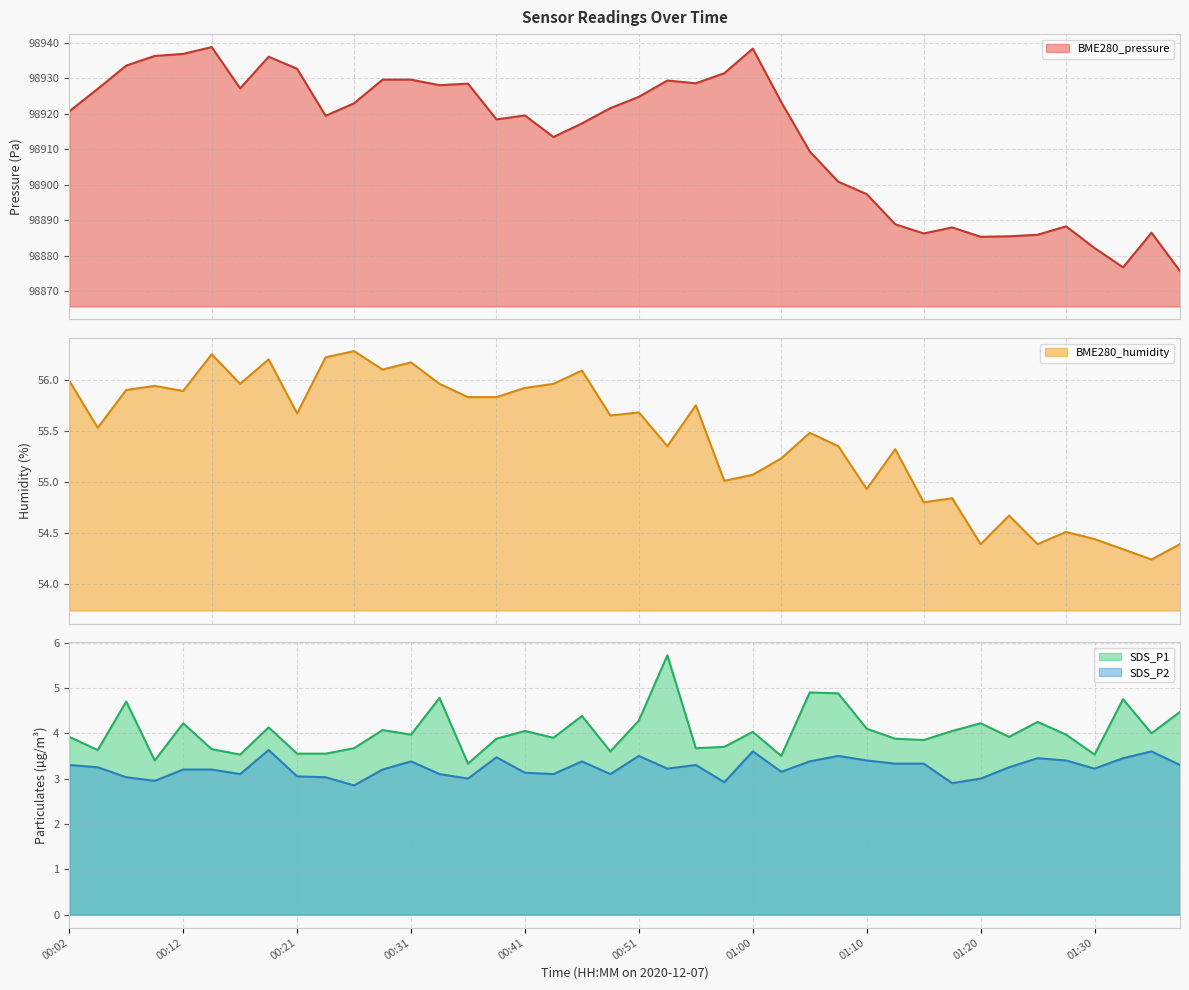

Which category has the lowest value across all series?

00:26